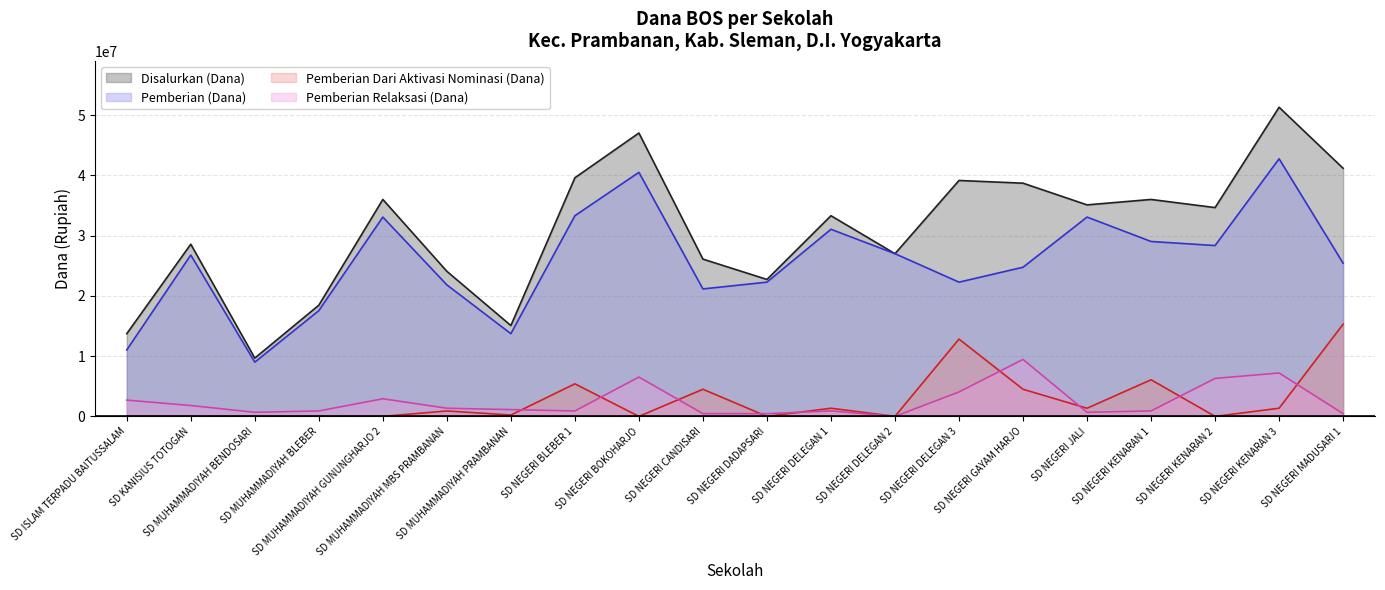

True or false: Pemberian Relaksasi (Dana) has more than 0 points higher than both neighbors.

True